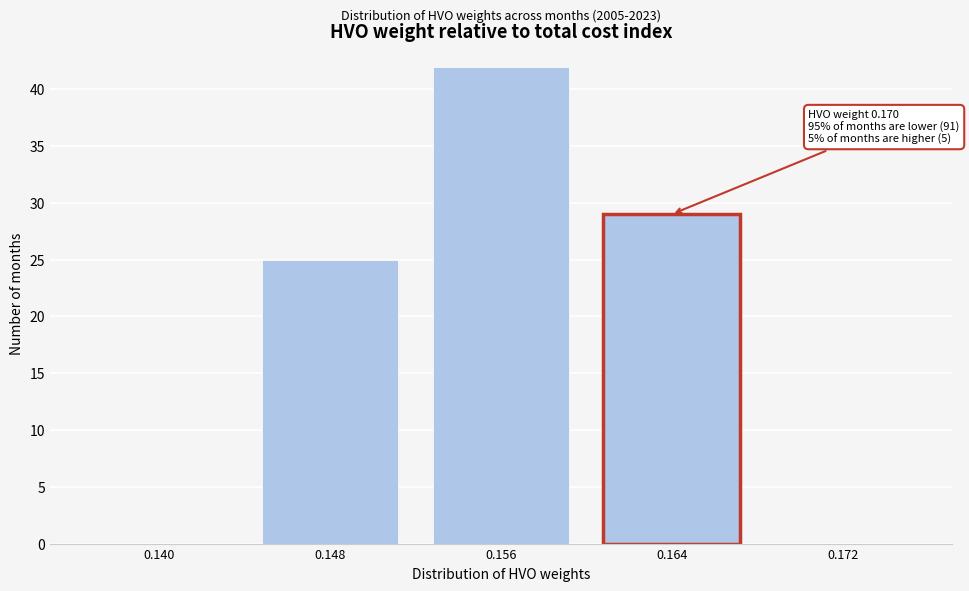

Reading left to right, list all the values displayed in this chart.

0.140=0	0.148=25	0.156=42	0.164=29	0.172=0